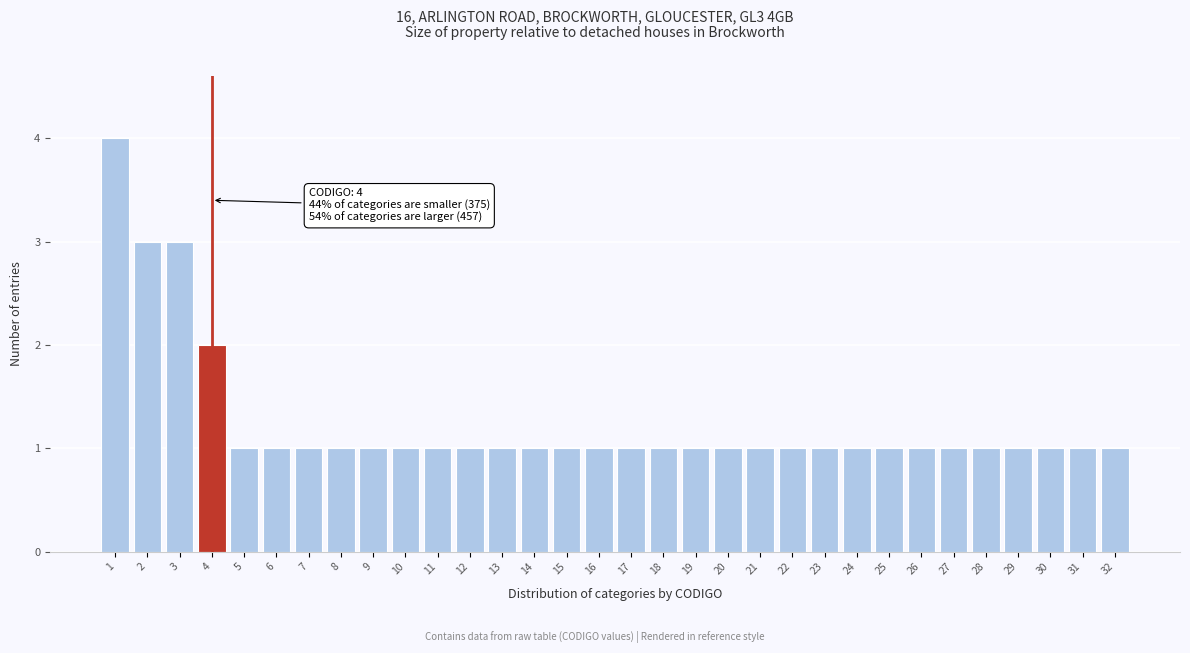

What is the difference between the maximum and minimum values?

3